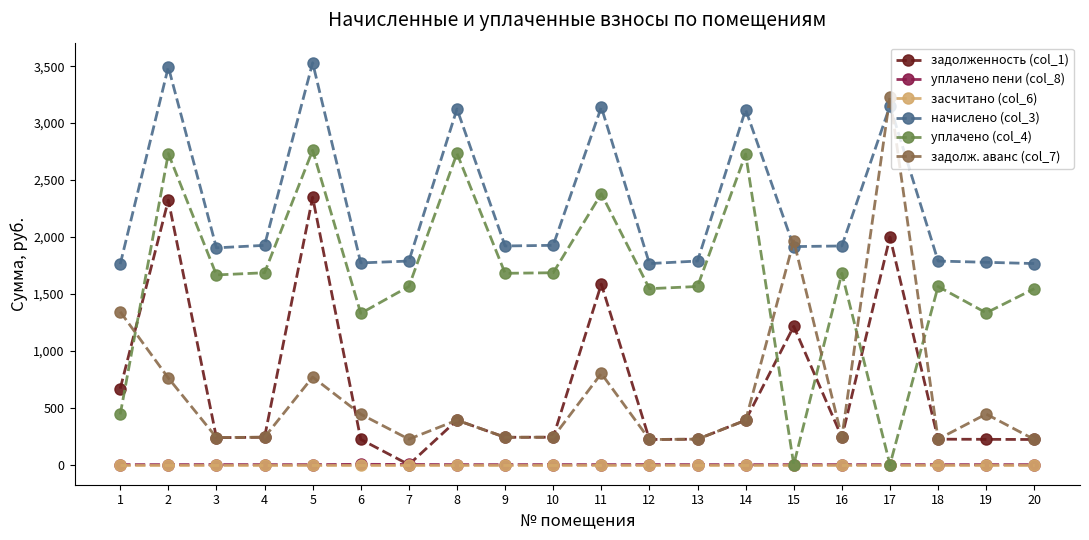

What is the difference between the highest and lowest values at 12?

1766.4